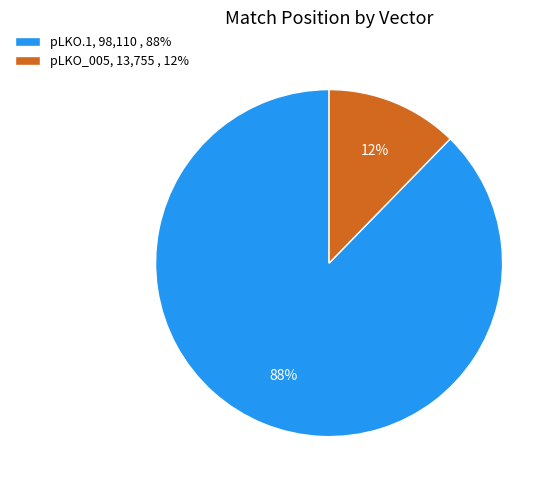

How many slices are in this pie chart?

2